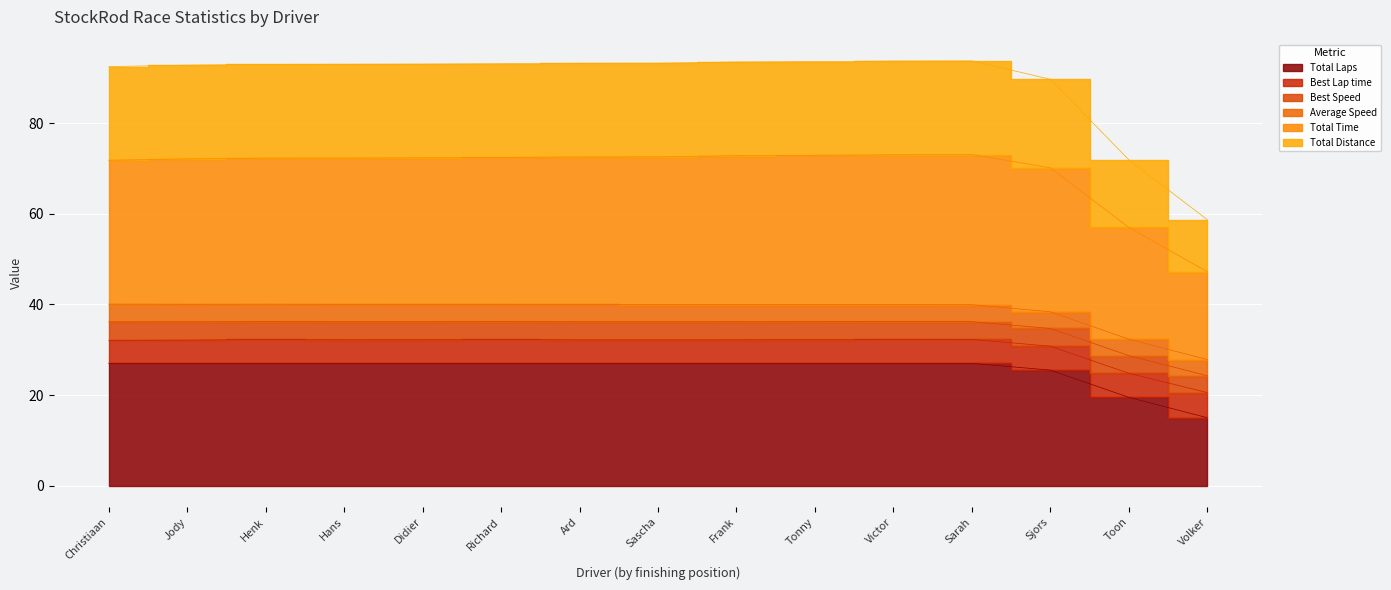

At which category does the chart reach its minimum across all series?

Volker